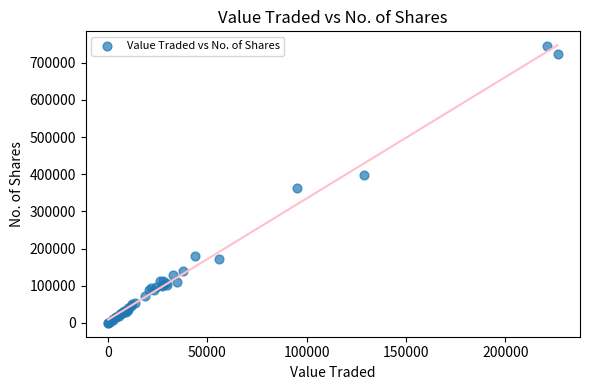

What Y value in the scatter plot is closest to 372715?

363679